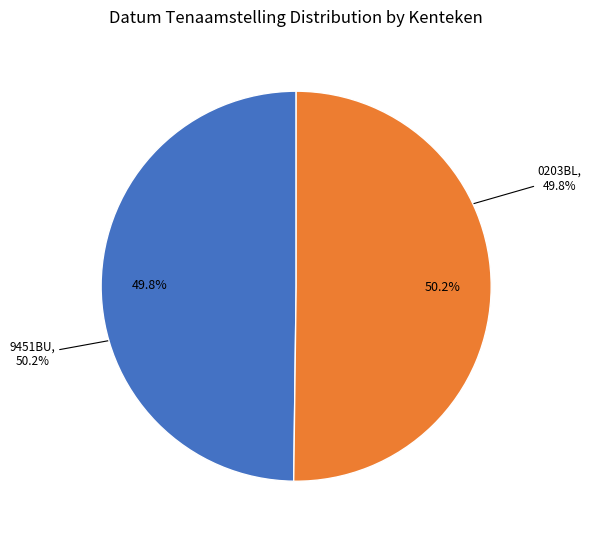

Count the number of slices in the pie.

2